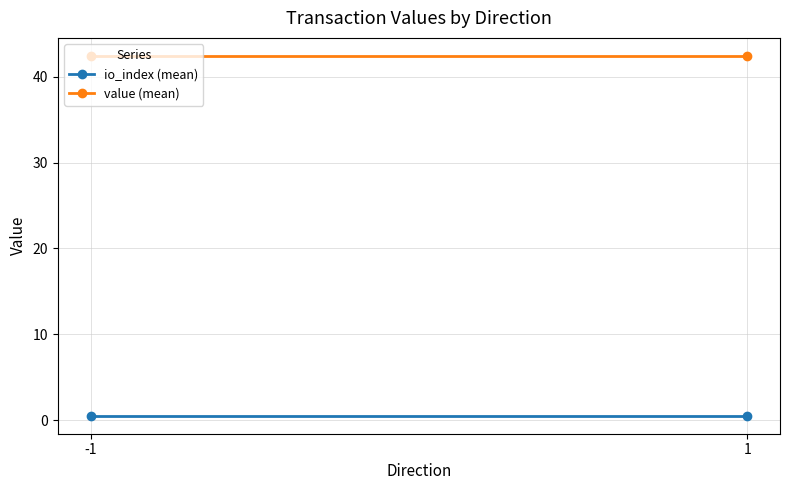

What is the average value of the value (mean) series?

42.4